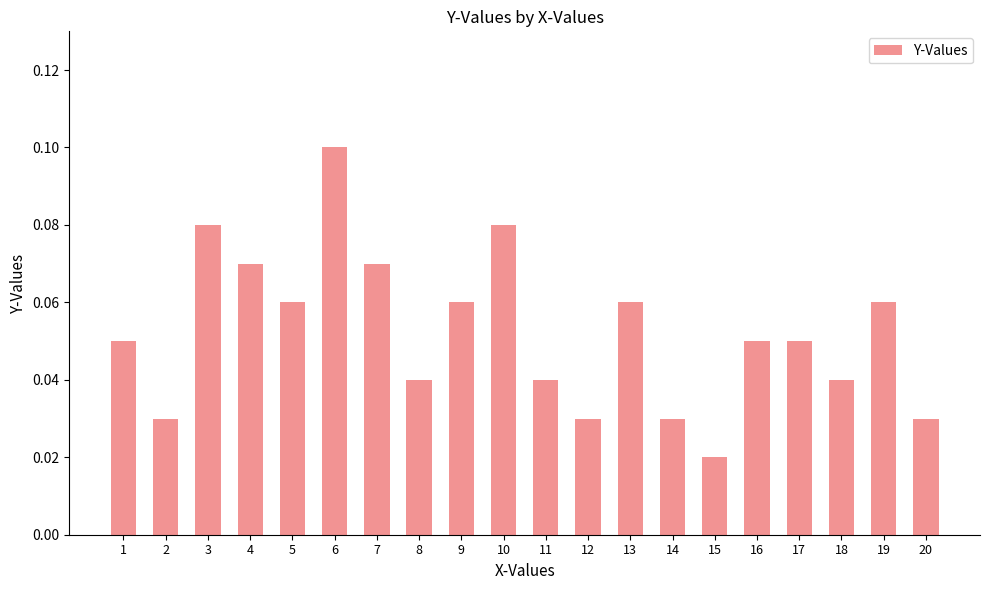

The value at 9 is 0.1. True or false?

True